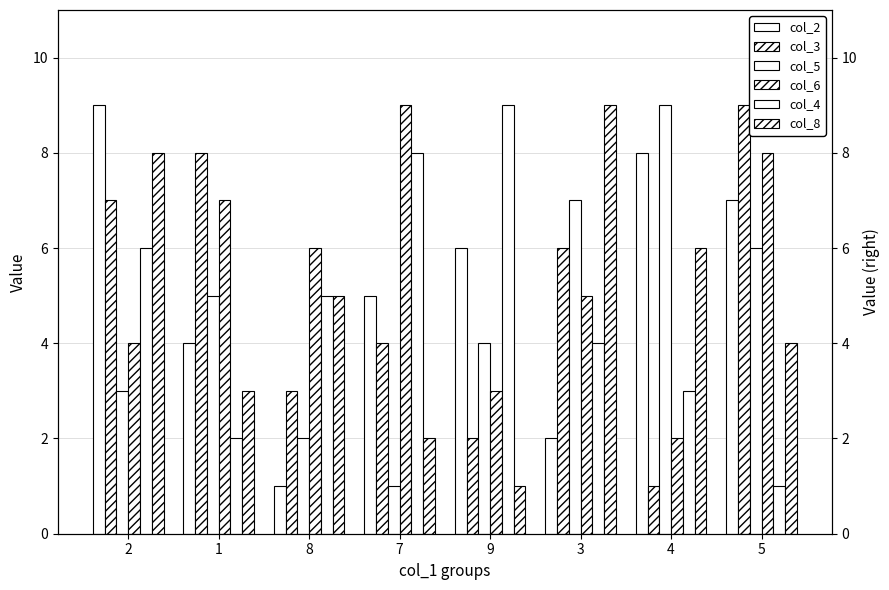

At which category does the chart reach its minimum across all series?

8